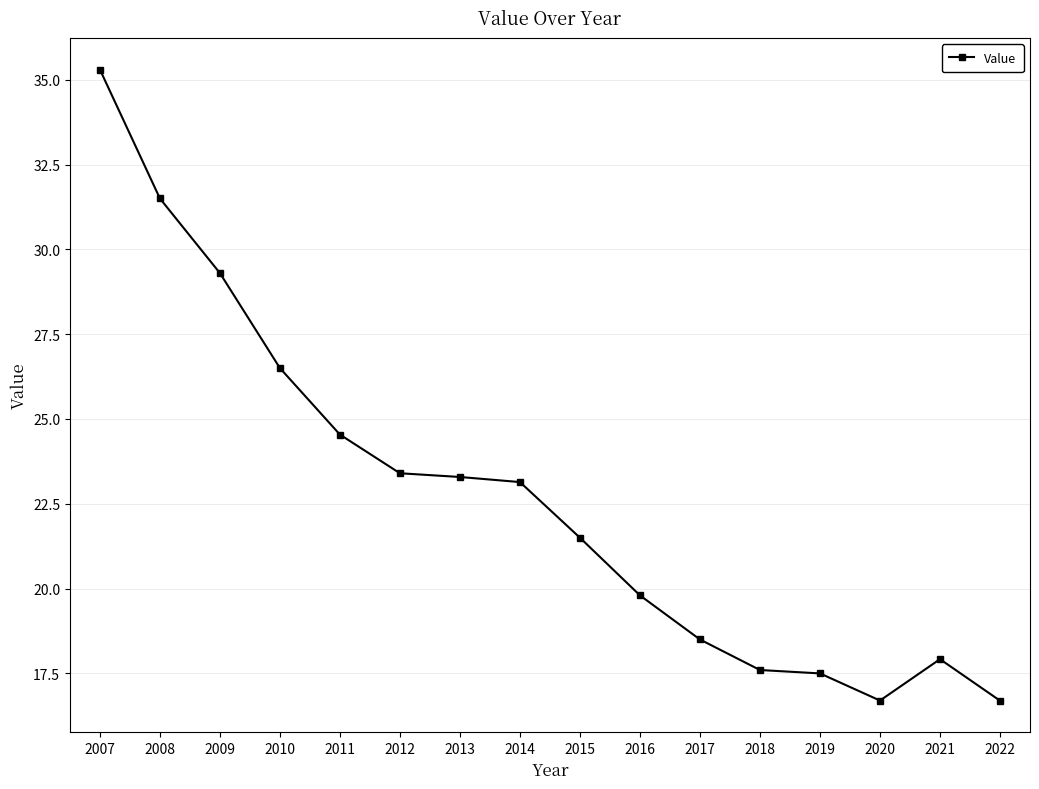

Which has a higher value, 2016 or 2012?

2012